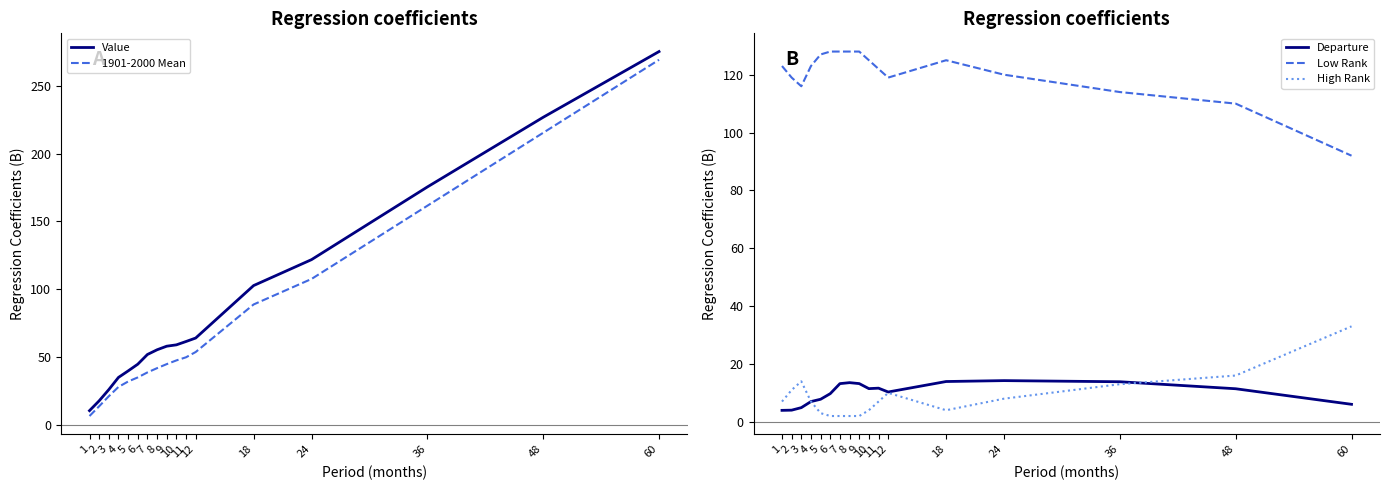

How many times do 1901-2000 Mean and Low Rank cross each other?

1